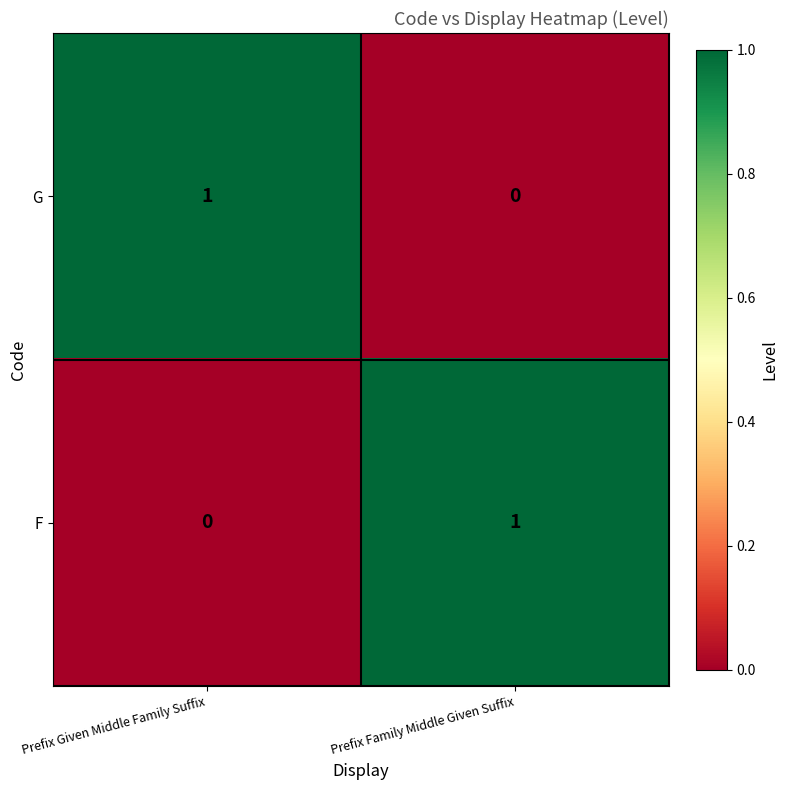

Reading left to right, list all the values displayed in this chart.

G: 1	0
F: 0	1